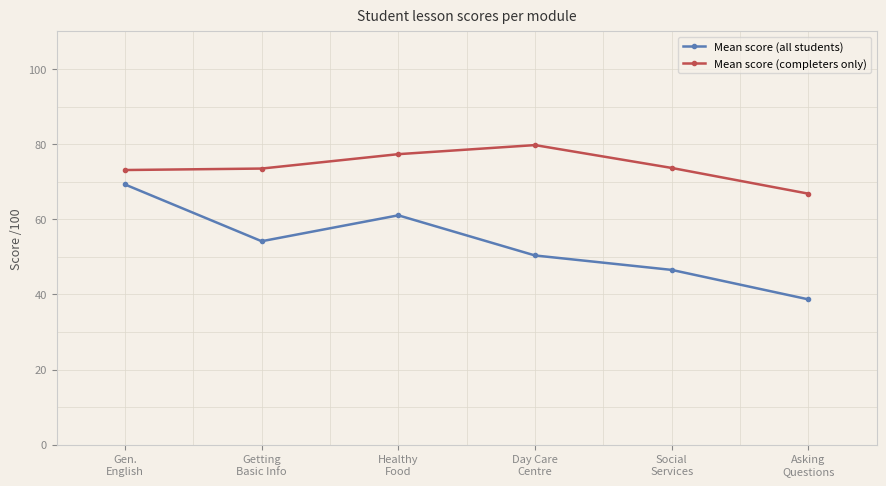

What is the value of the Mean score (all students) point at the 3rd from the left?

61.1